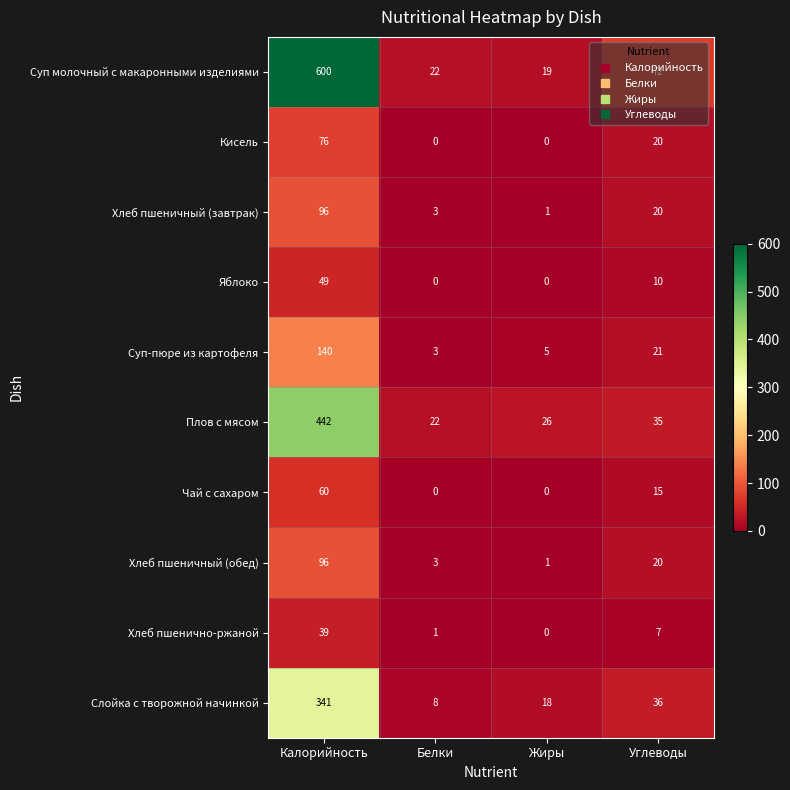

What is the total value across all series at Калорийность?

1939